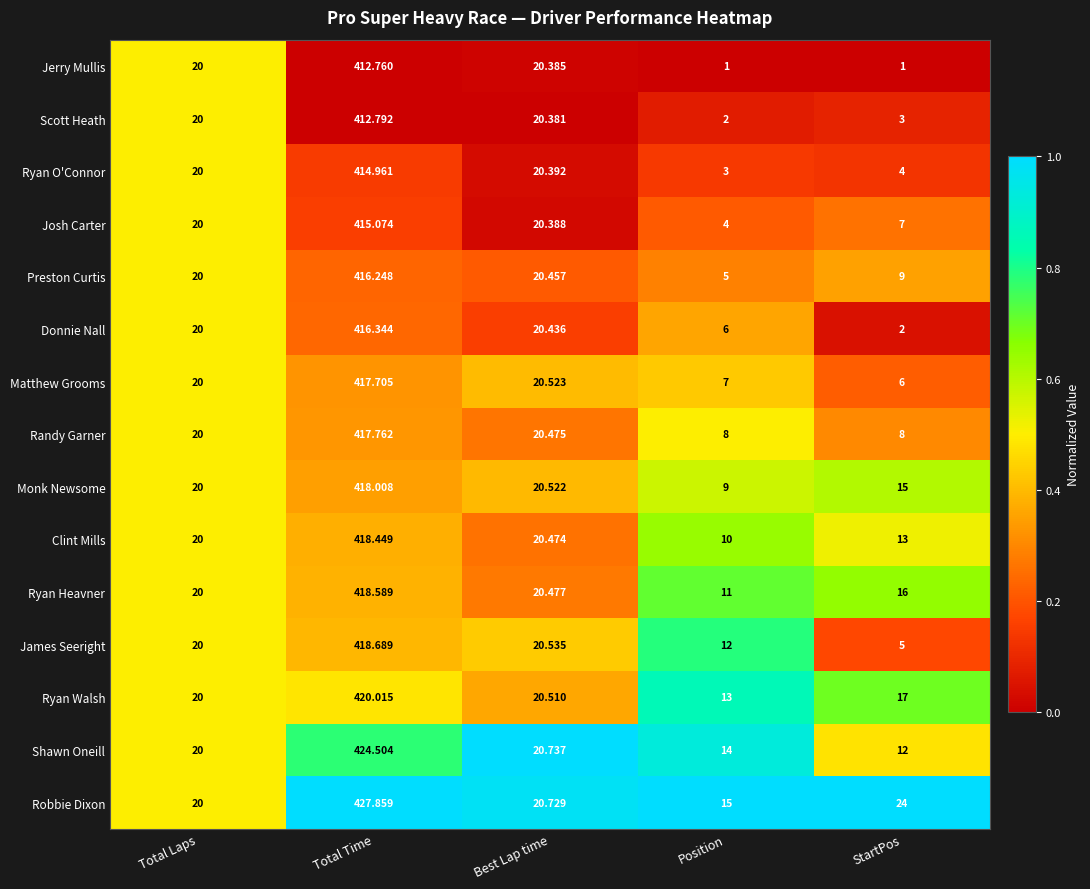

Which series has the largest total across all categories?

Robbie Dixon